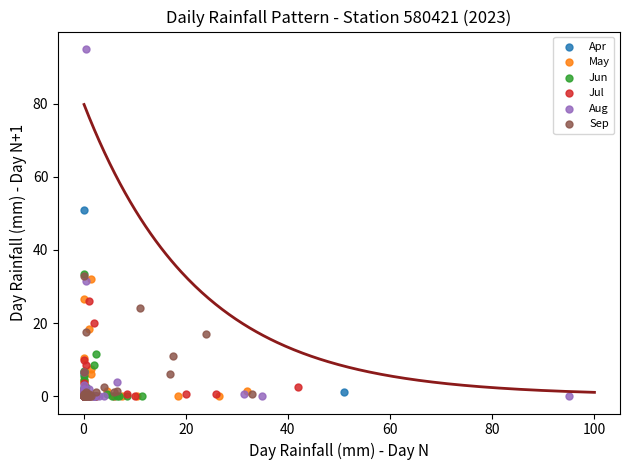

Which series reaches the maximum Y coordinate?

Aug